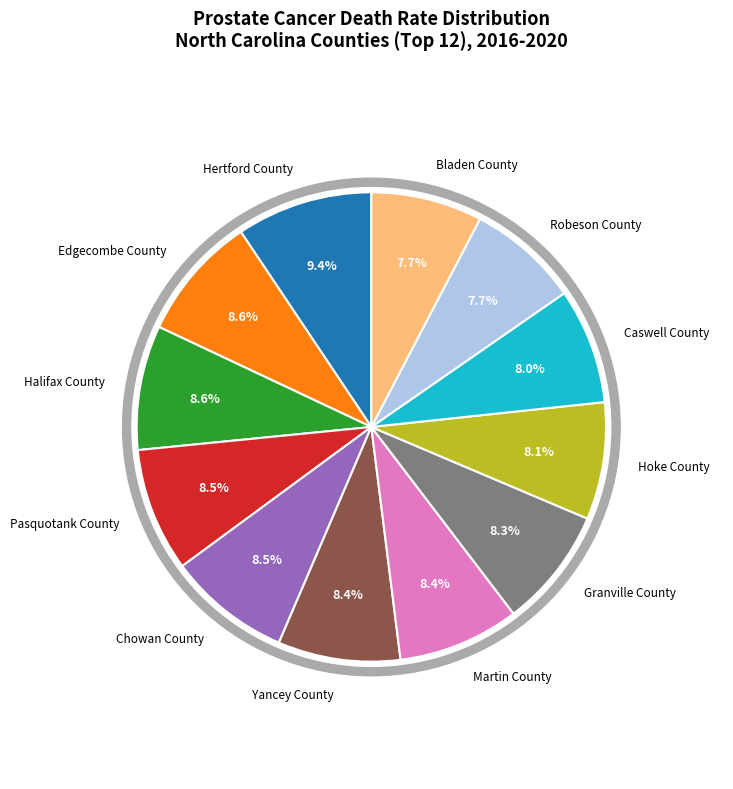

What is the smallest slice in the pie chart?

Bladen County